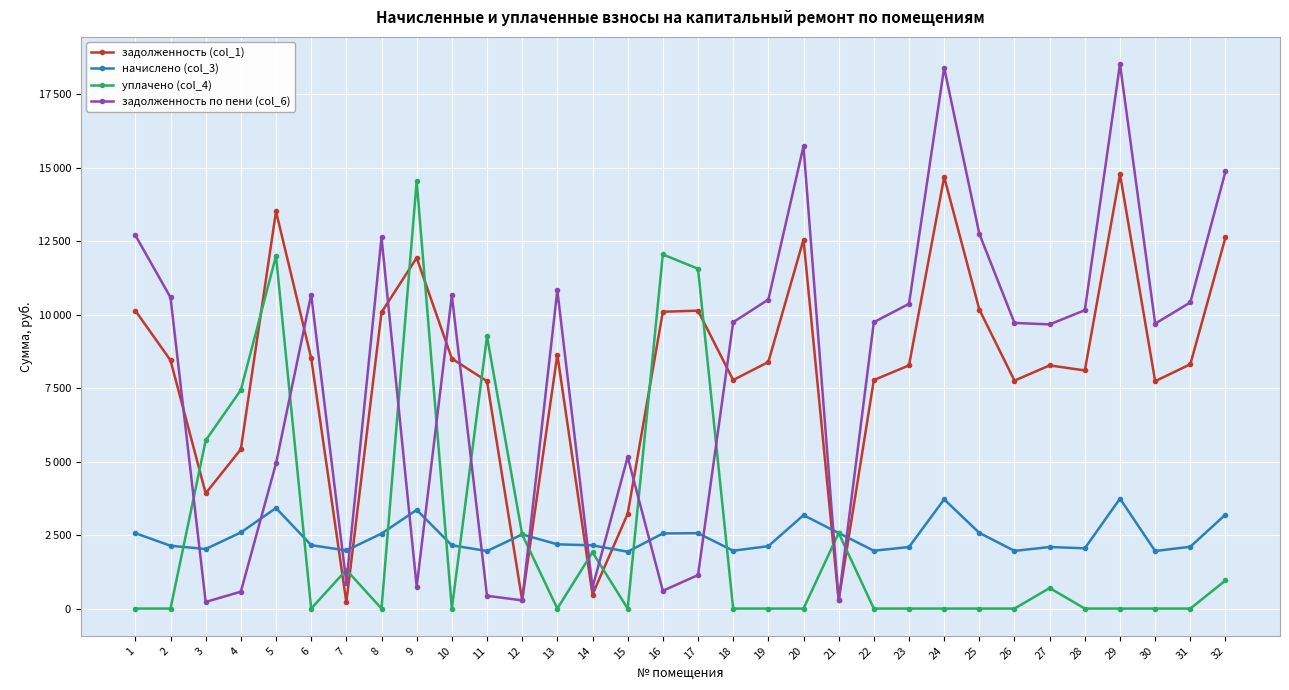

What is the total value across all series at 19?

21028.4